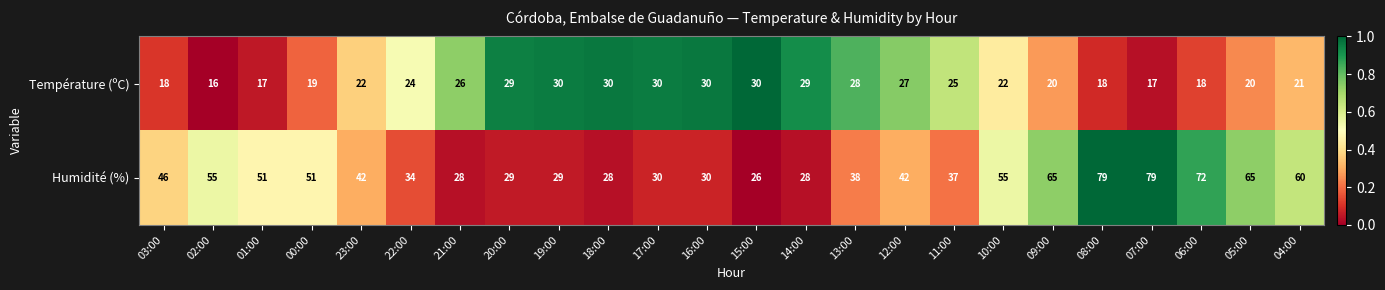

What is the difference between the second highest and minimum values in the Humidité (%) series?

53